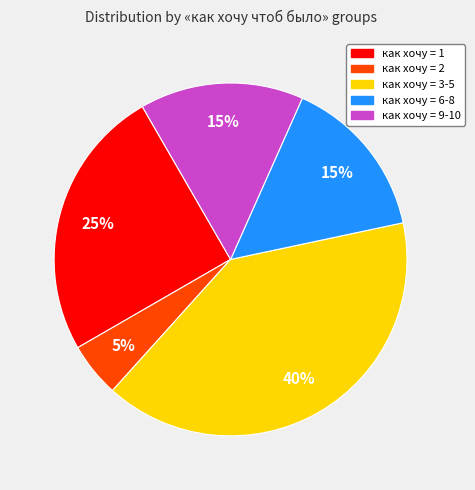

To the nearest percent, what is the average slice percentage?

20%